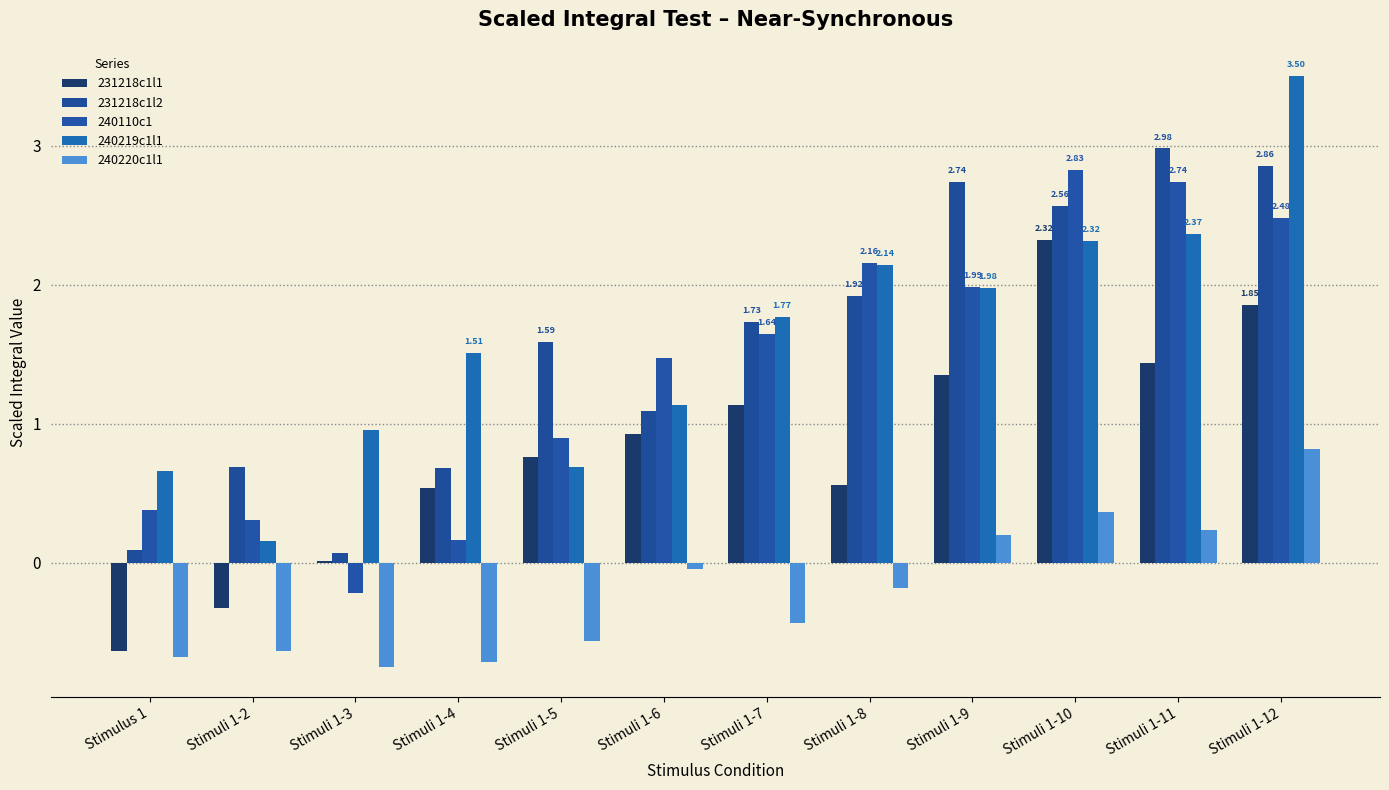

Reading left to right, what are all the values shown in this chart?

231218c1l1: -0.6	-0.3	0.0	0.5	0.8	0.9	1.1	0.6	1.3	2.3	1.4	1.9
231218c1l2: 0.1	0.7	0.1	0.7	1.6	1.1	1.7	1.9	2.7	2.6	3.0	2.9
240110c1: 0.4	0.3	-0.2	0.2	0.9	1.5	1.6	2.2	2.0	2.8	2.7	2.5
240219c1l1: 0.7	0.2	1.0	1.5	0.7	1.1	1.8	2.1	2.0	2.3	2.4	3.5
240220c1l1: -0.7	-0.6	-0.8	-0.7	-0.6	-0.0	-0.4	-0.2	0.2	0.4	0.2	0.8